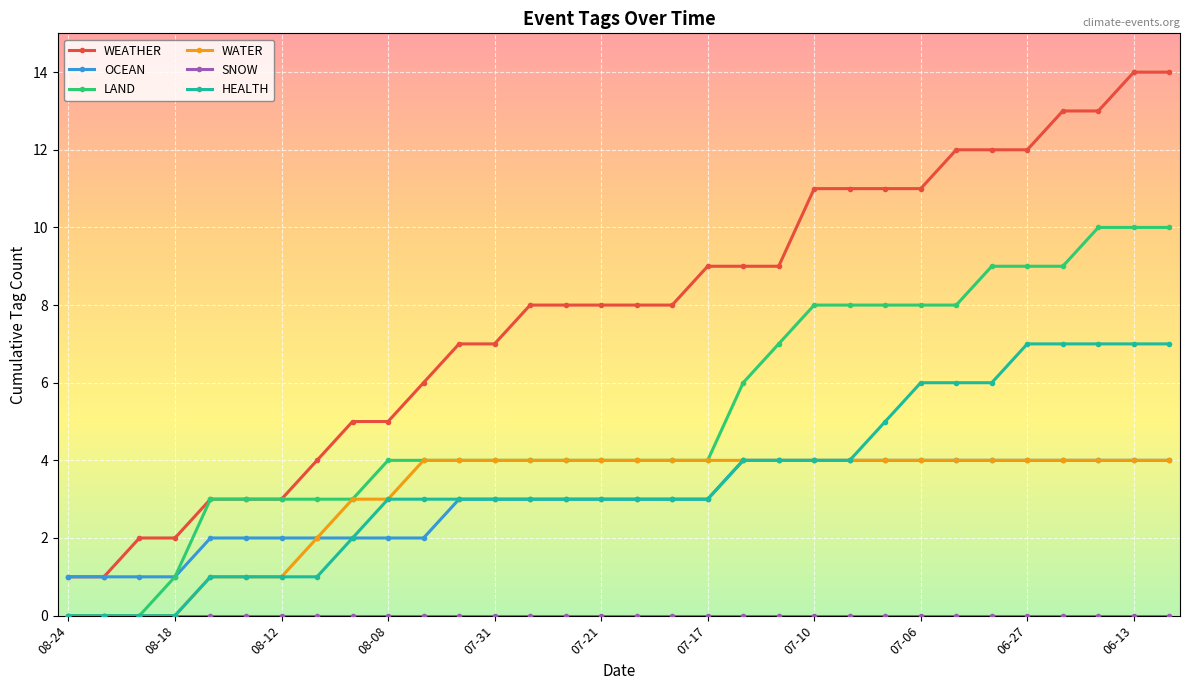

True or false: WEATHER and WATER cross at least once.

False